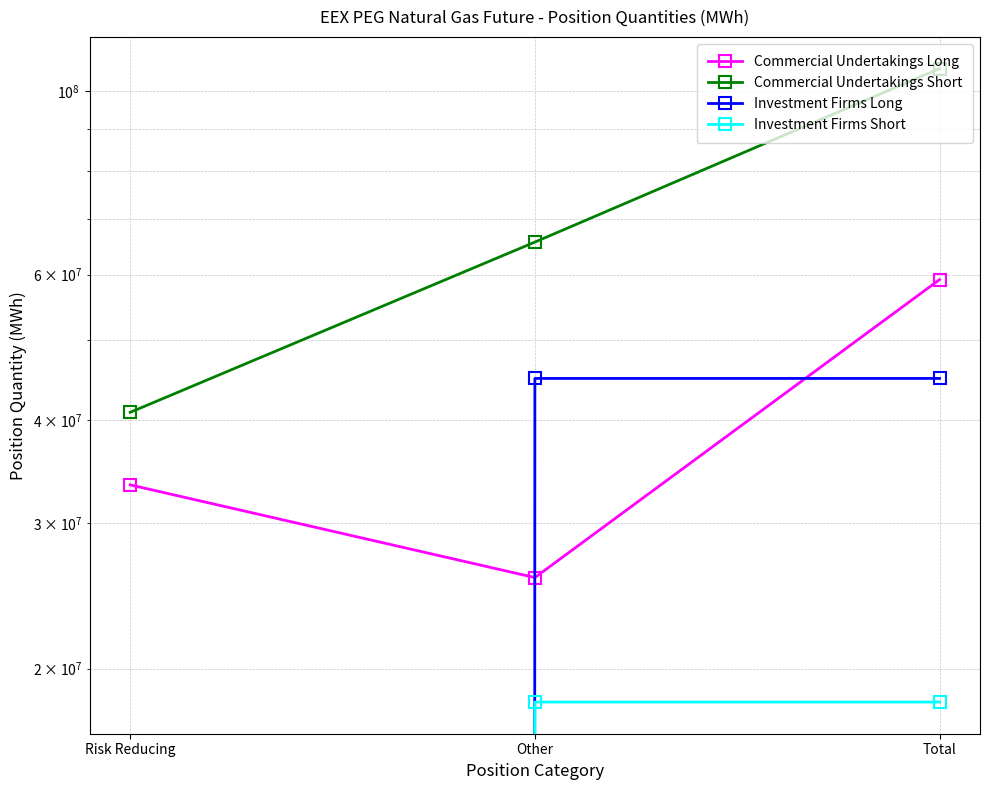

Rank the series at Other from lowest to highest value.

Investment Firms Short, Commercial Undertakings Long, Investment Firms Long, Commercial Undertakings Short